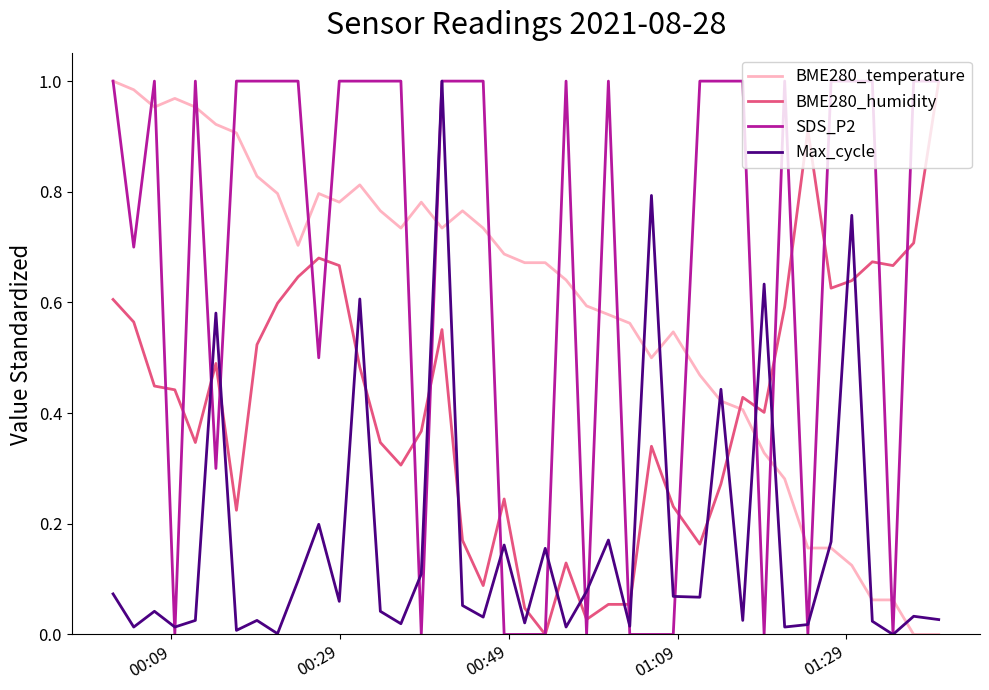

Which series has the largest total across all categories?

SDS_P2